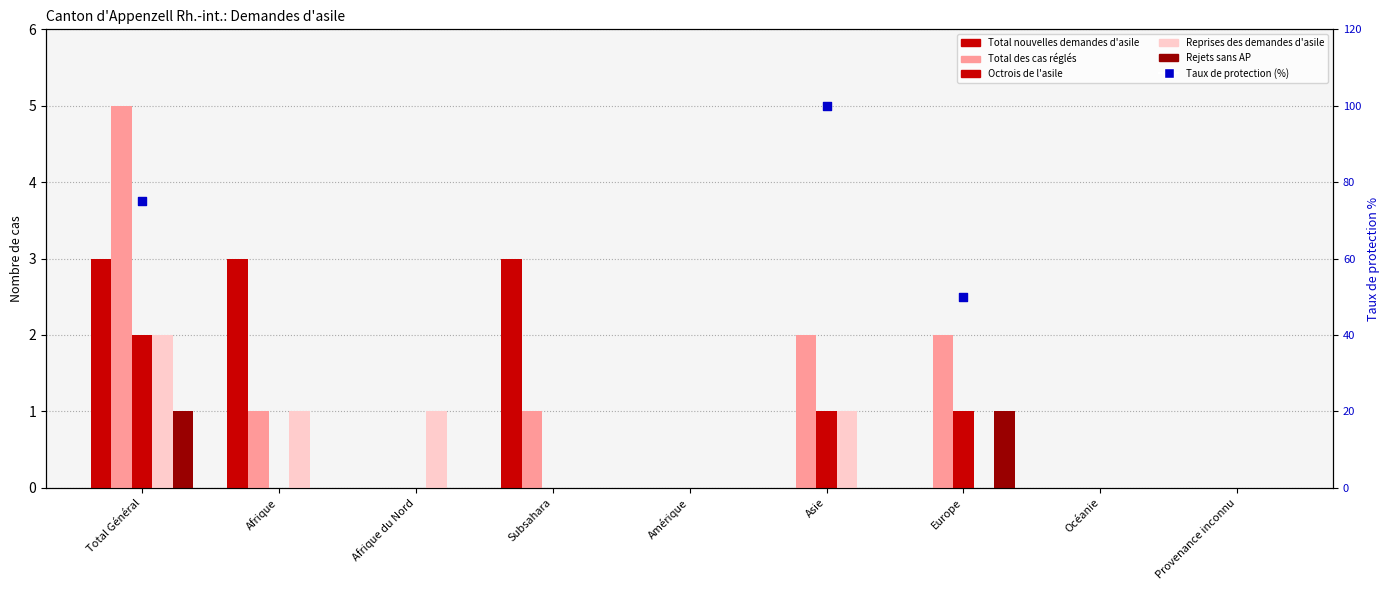

Is the value of Total des cas réglés at Europe greater than the value of Octrois de l'asile at Afrique du Nord?

Yes